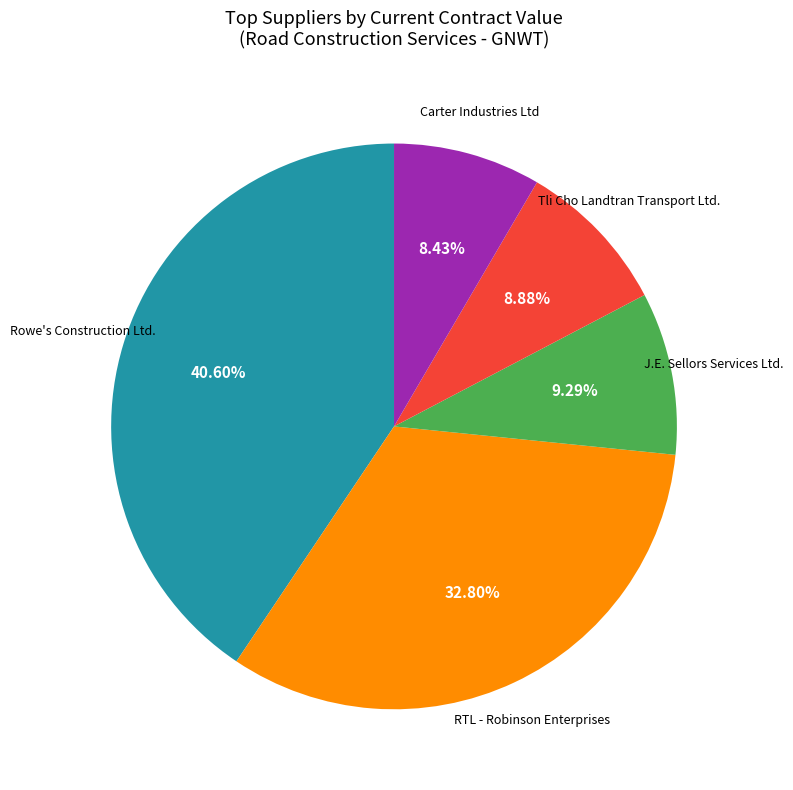

Does any single category account for the majority?

No